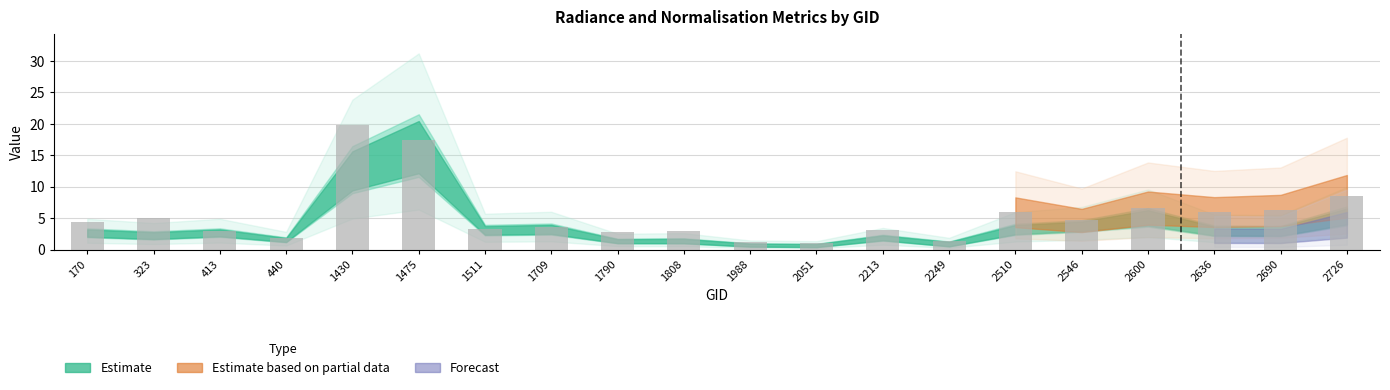

The chart shows a value of 14.5 at 2726. True or false?

False